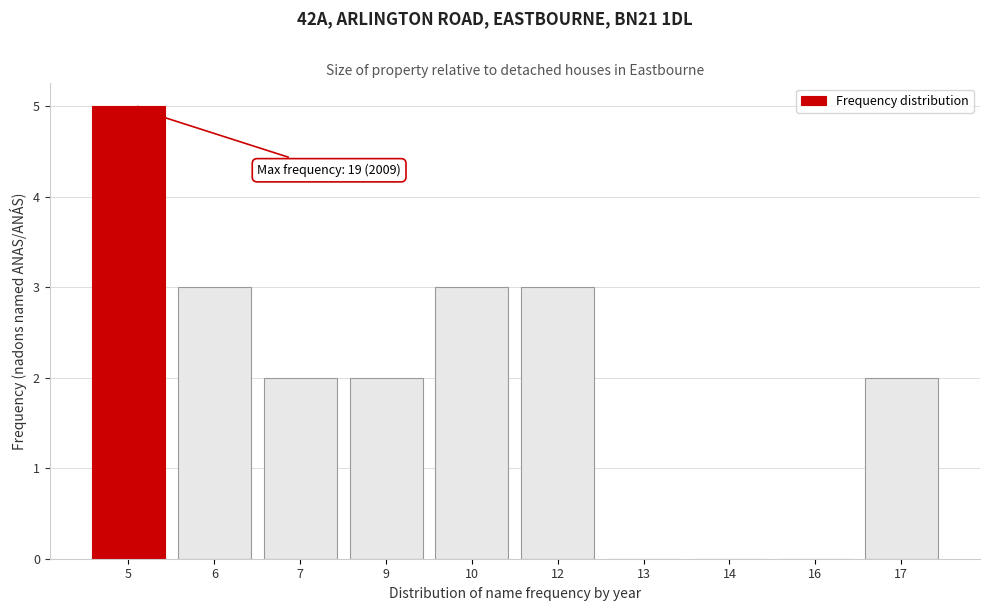

Reading left to right, transcribe all the data shown in this chart.

5=5	6=3	7=2	9=2	10=3	12=3	13=0	14=0	16=0	17=2